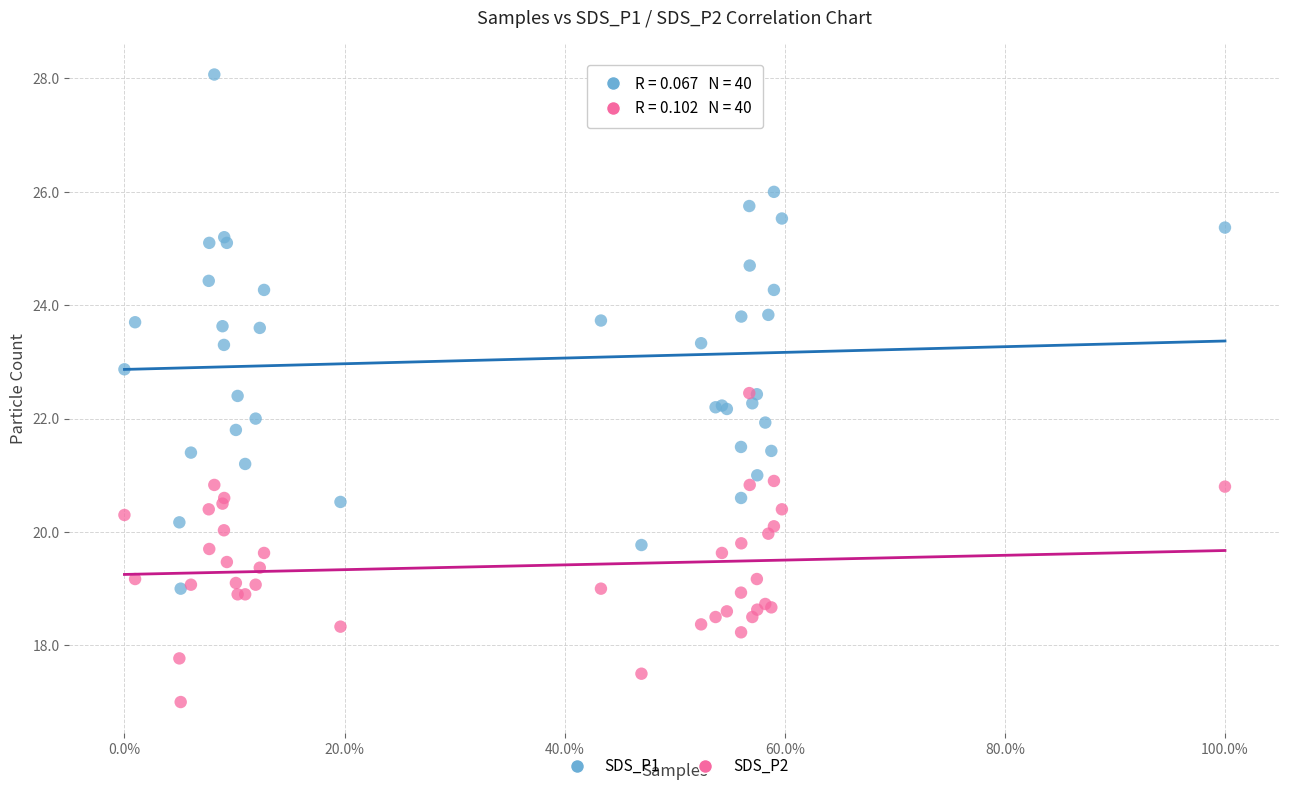

In the SDS_P1 series, what Y value is closest to 23?

22.9